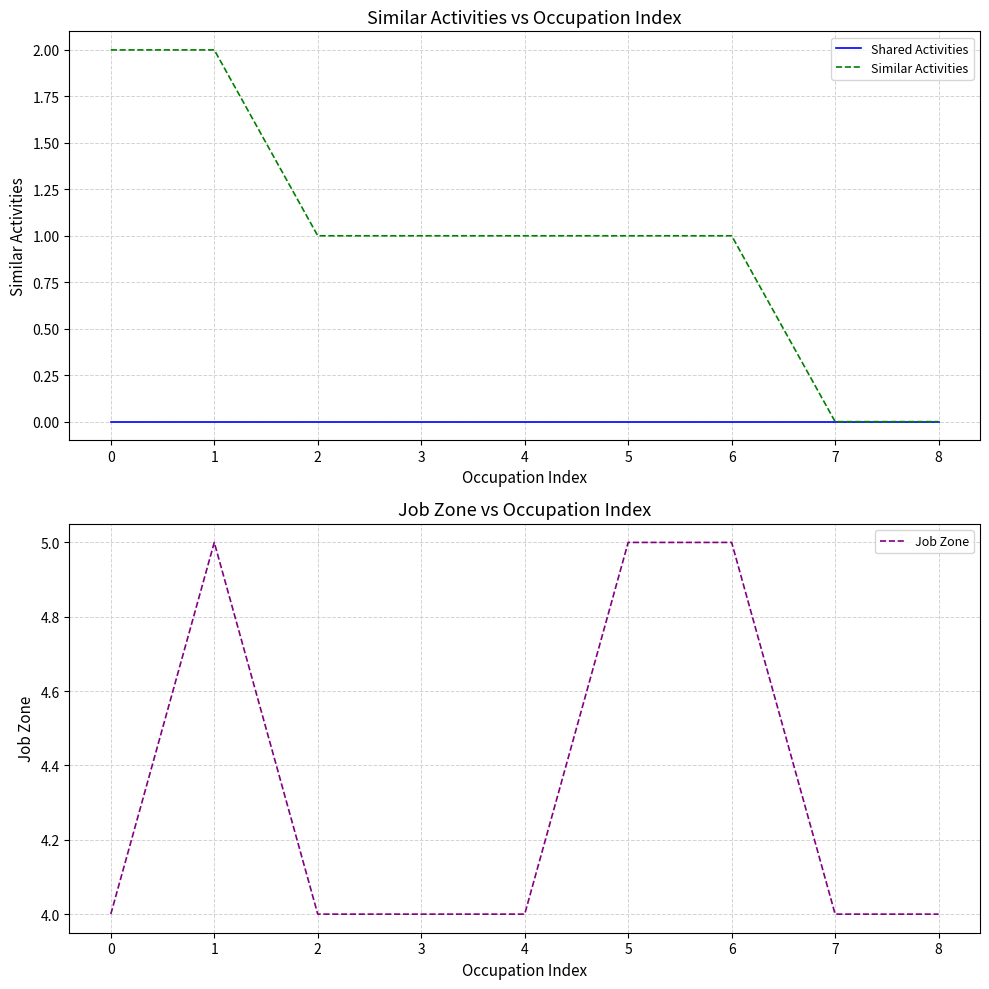

True or false: Similar Activities has more than 1 interior local peaks.

False